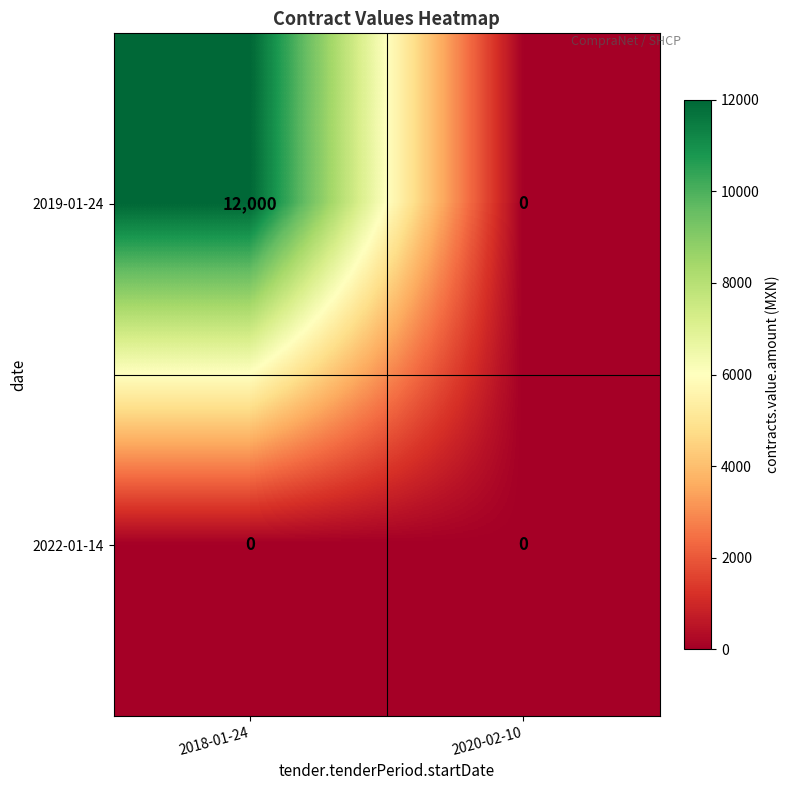

What is the difference between the 2019-01-24 values at 2020-02-10 and 2018-01-24?

12000